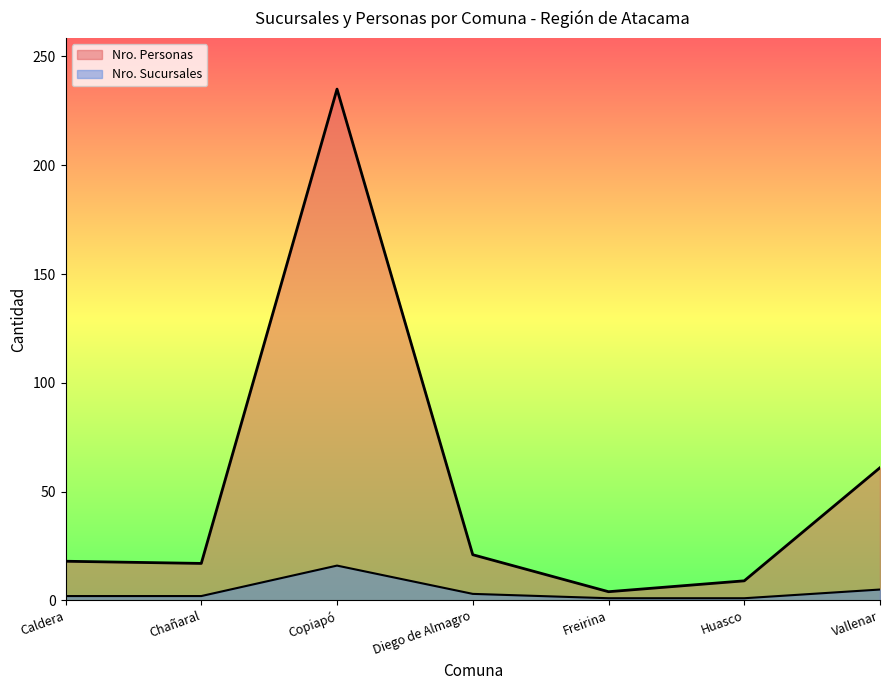

Which has a higher value, Vallenar or Chañaral?

Vallenar